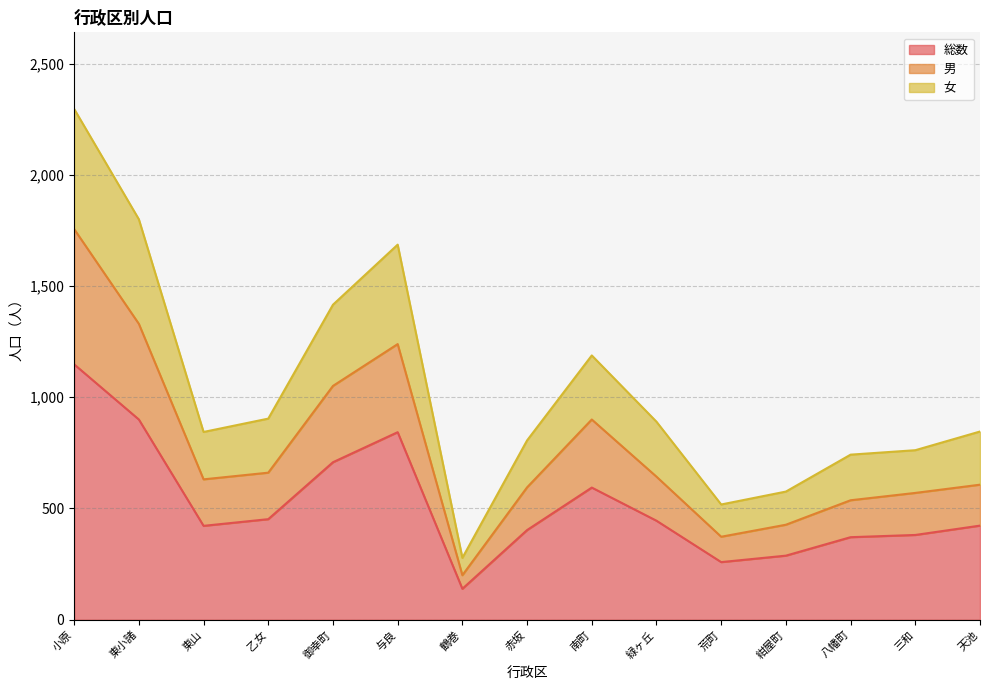

List the series in order of their overall mean, highest first.

女, 男, 総数